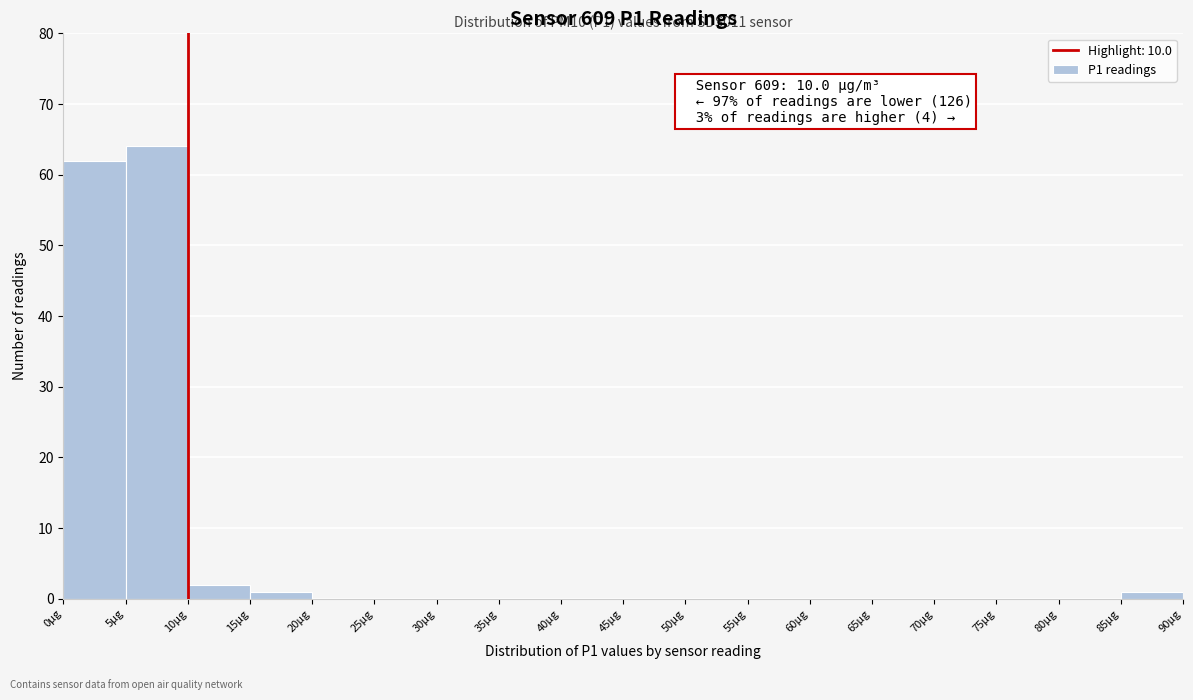

Over which range of the x-axis is the bar tallest?

5 to 10